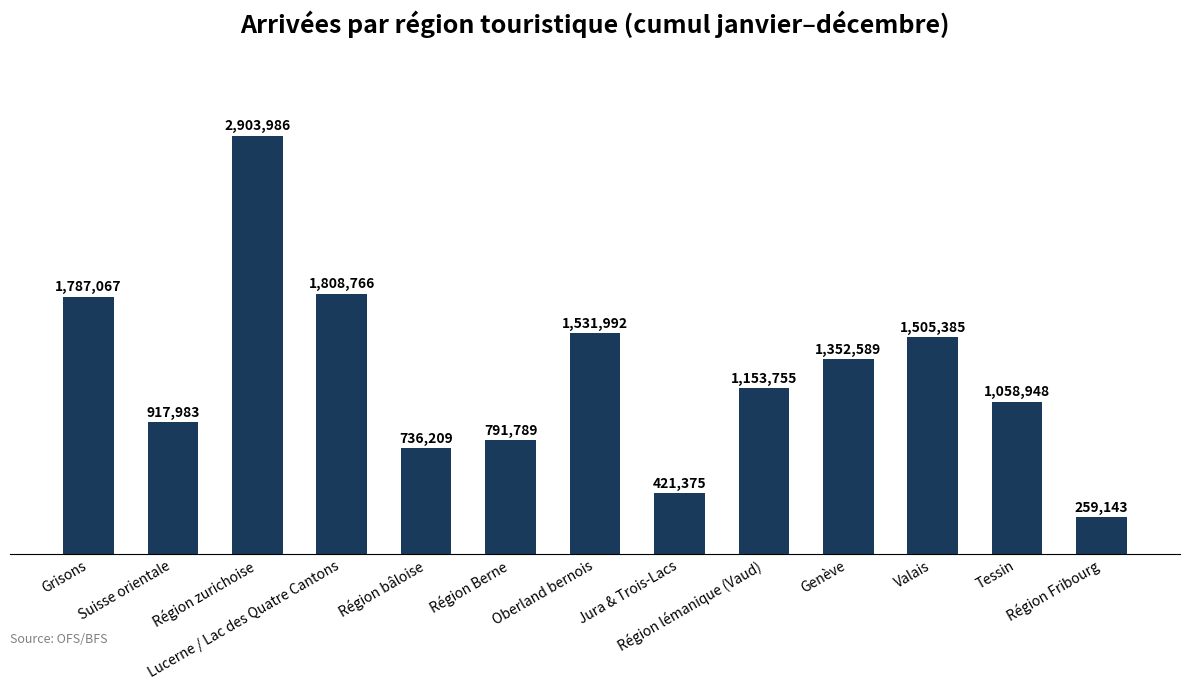

Are the bars horizontal?

No